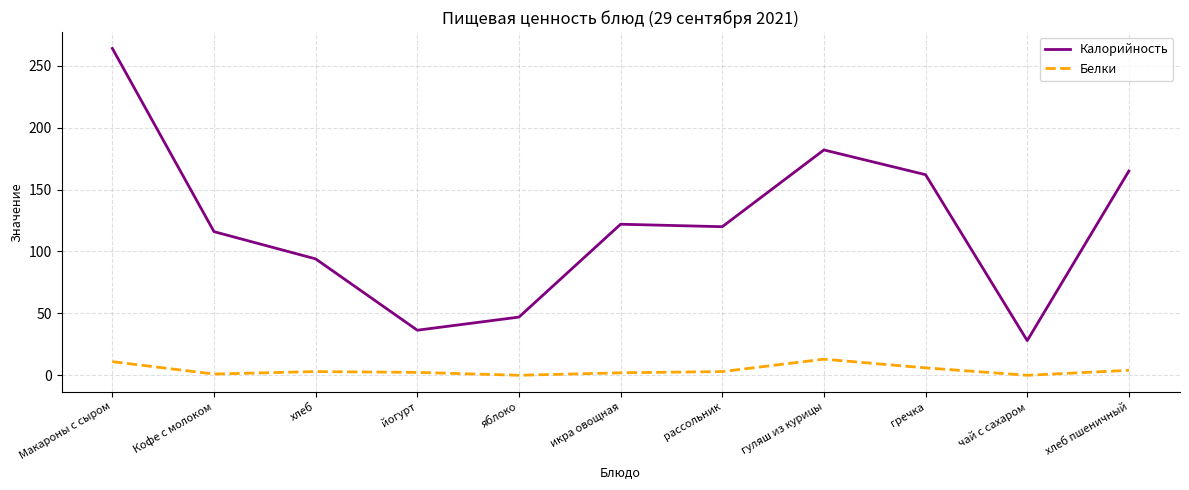

Rank the series by their average value, from highest to lowest.

Калорийность, Белки